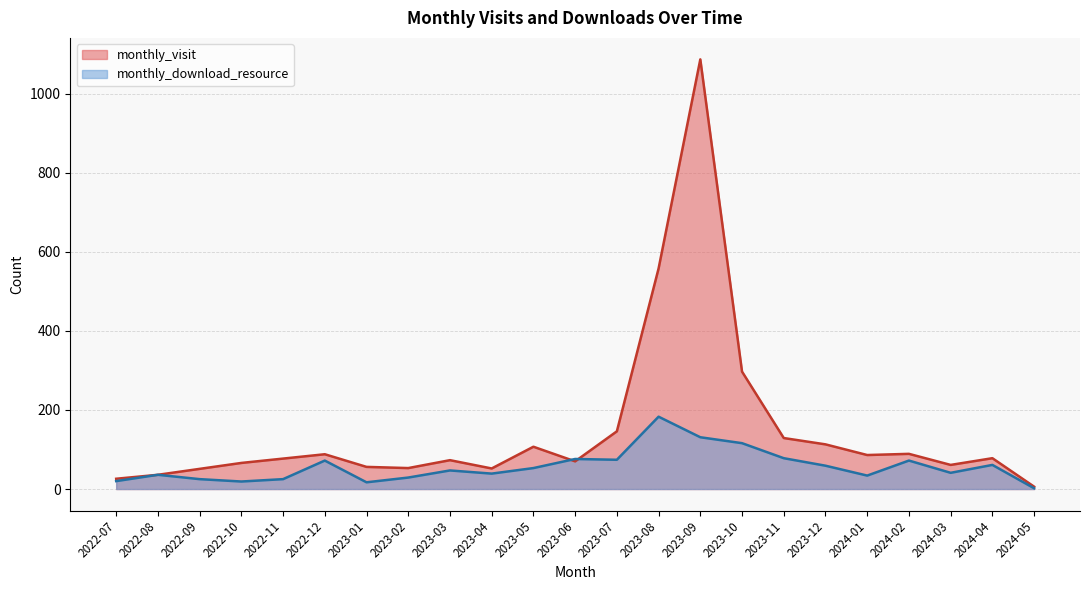

What is the label of the 20th point from the left?

2024-02